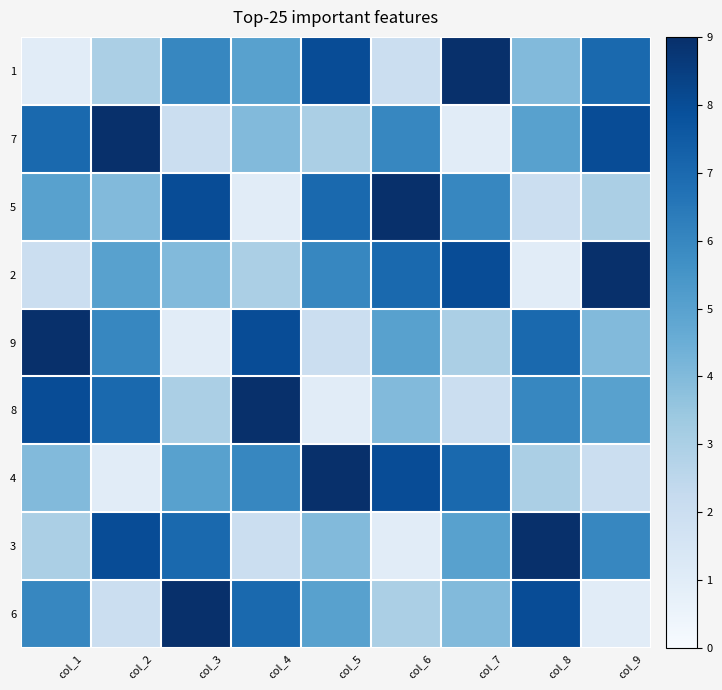

Reading right to left, list all the values displayed in this chart.

1: col_9=7	col_8=4	col_7=9	col_6=2	col_5=8	col_4=5	col_3=6	col_2=3	col_1=1
7: col_9=8	col_8=5	col_7=1	col_6=6	col_5=3	col_4=4	col_3=2	col_2=9	col_1=7
5: col_9=3	col_8=2	col_7=6	col_6=9	col_5=7	col_4=1	col_3=8	col_2=4	col_1=5
2: col_9=9	col_8=1	col_7=8	col_6=7	col_5=6	col_4=3	col_3=4	col_2=5	col_1=2
9: col_9=4	col_8=7	col_7=3	col_6=5	col_5=2	col_4=8	col_3=1	col_2=6	col_1=9
8: col_9=5	col_8=6	col_7=2	col_6=4	col_5=1	col_4=9	col_3=3	col_2=7	col_1=8
4: col_9=2	col_8=3	col_7=7	col_6=8	col_5=9	col_4=6	col_3=5	col_2=1	col_1=4
3: col_9=6	col_8=9	col_7=5	col_6=1	col_5=4	col_4=2	col_3=7	col_2=8	col_1=3
6: col_9=1	col_8=8	col_7=4	col_6=3	col_5=5	col_4=7	col_3=9	col_2=2	col_1=6